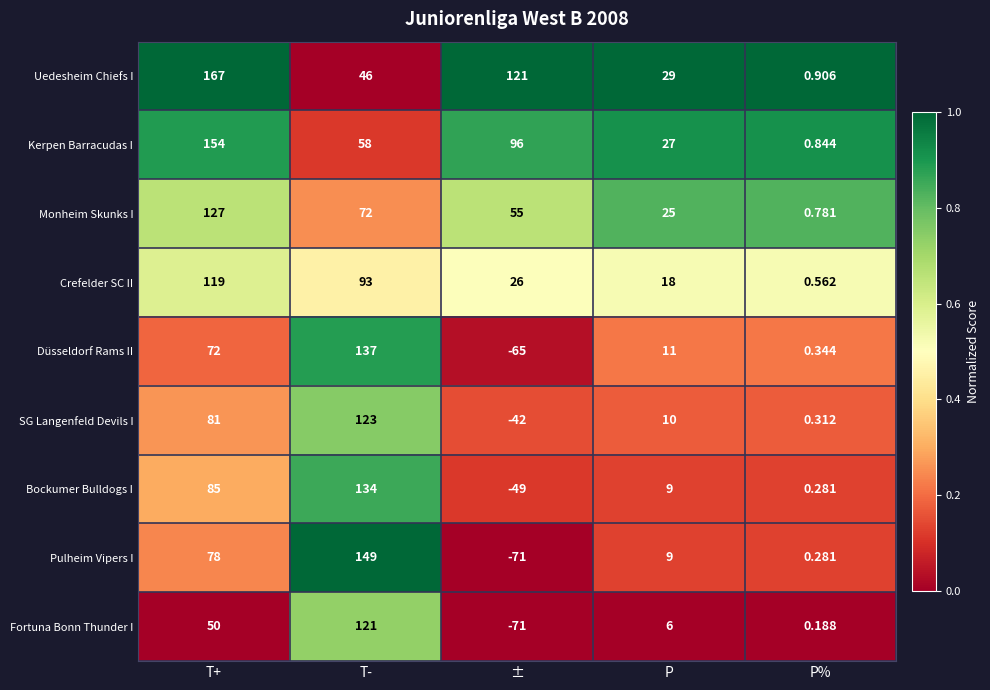

Rank the series at T+ from lowest to highest value.

Fortuna Bonn Thunder I, Düsseldorf Rams II, Pulheim Vipers I, SG Langenfeld Devils I, Bockumer Bulldogs I, Crefelder SC II, Monheim Skunks I, Kerpen Barracudas I, Uedesheim Chiefs I